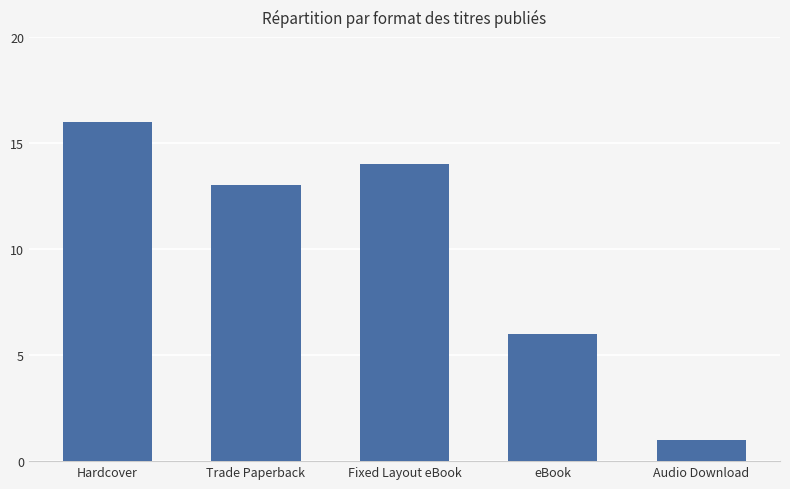

What is the label of the 2nd bar from the right?

eBook